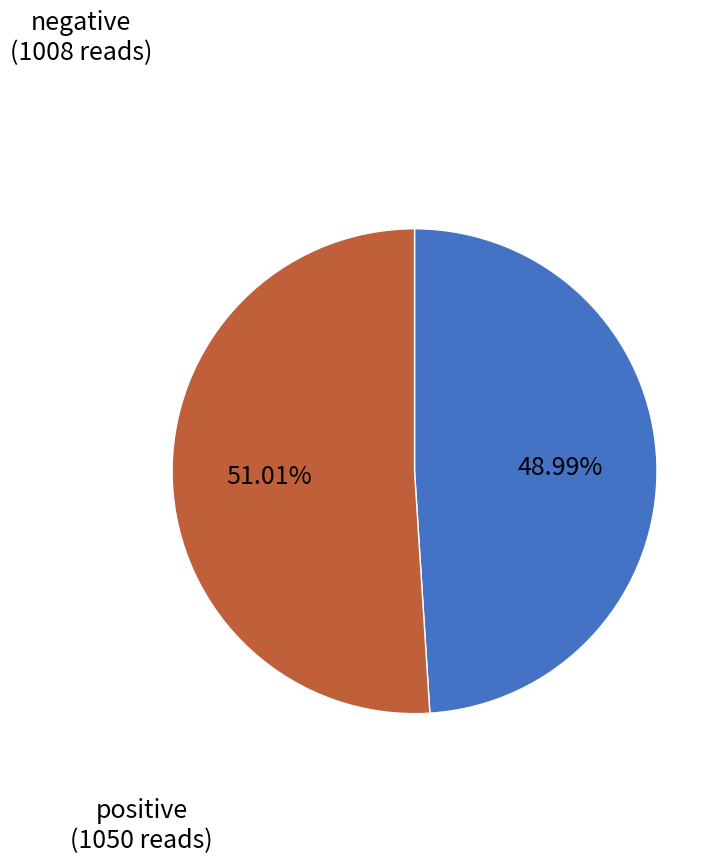

Between negative and positive, which is larger?

positive